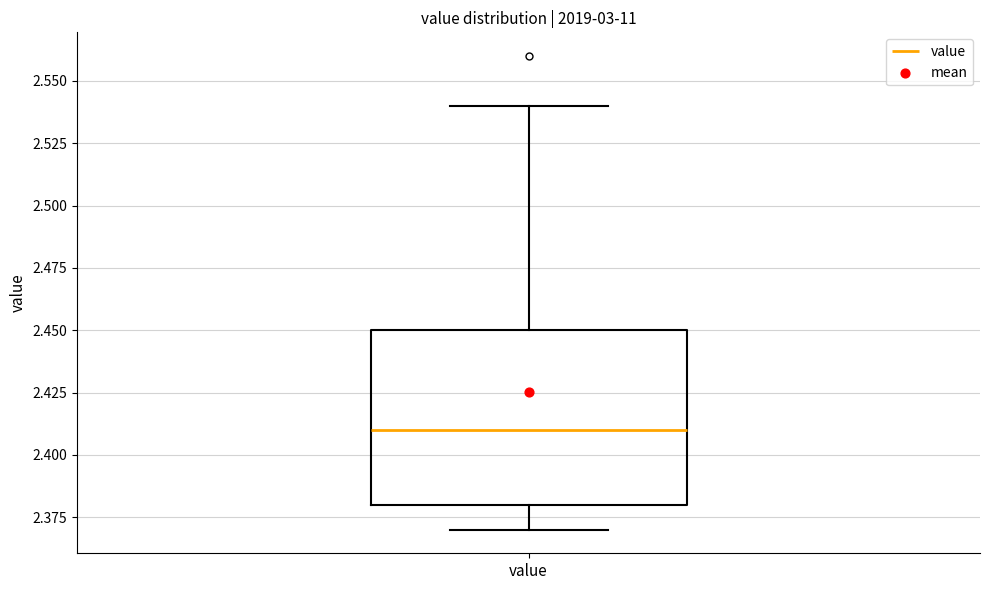

Where is the lower edge of the box for value on the y-axis? The values are not printed on the chart, so give them approximately, as read against the axis.

2.38